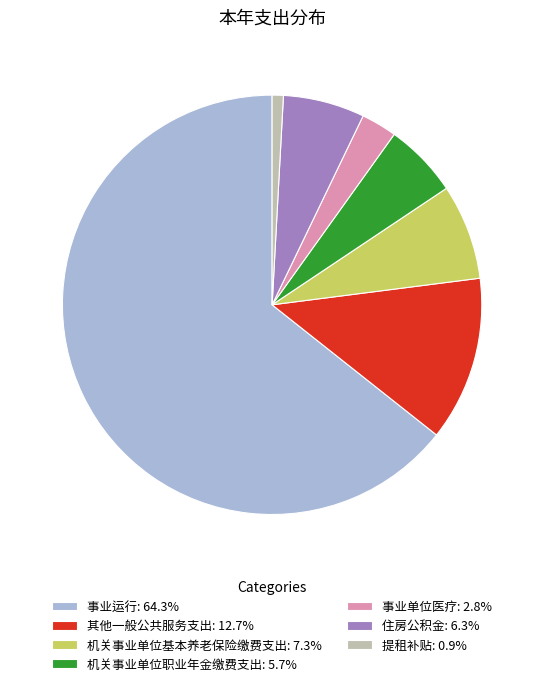

Is the sum of 住房公积金: 6.3% and 机关事业单位职业年金缴费支出: 5.7% greater than half?

No